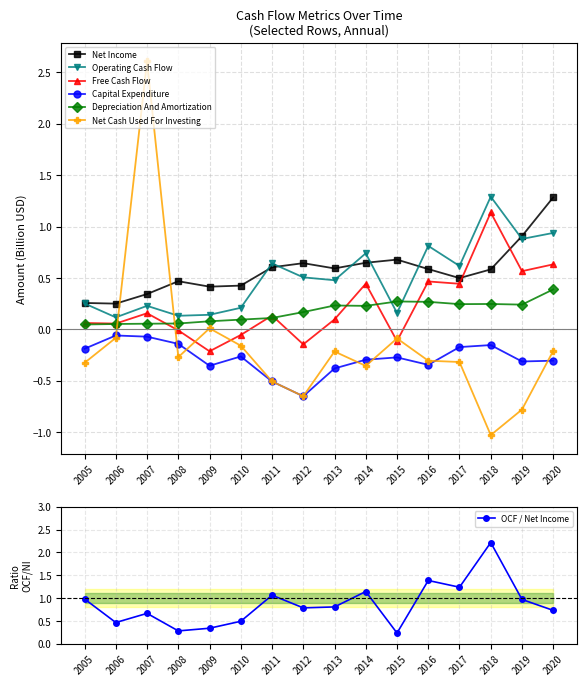

What is the lowest value of the Net Income series?

0.2